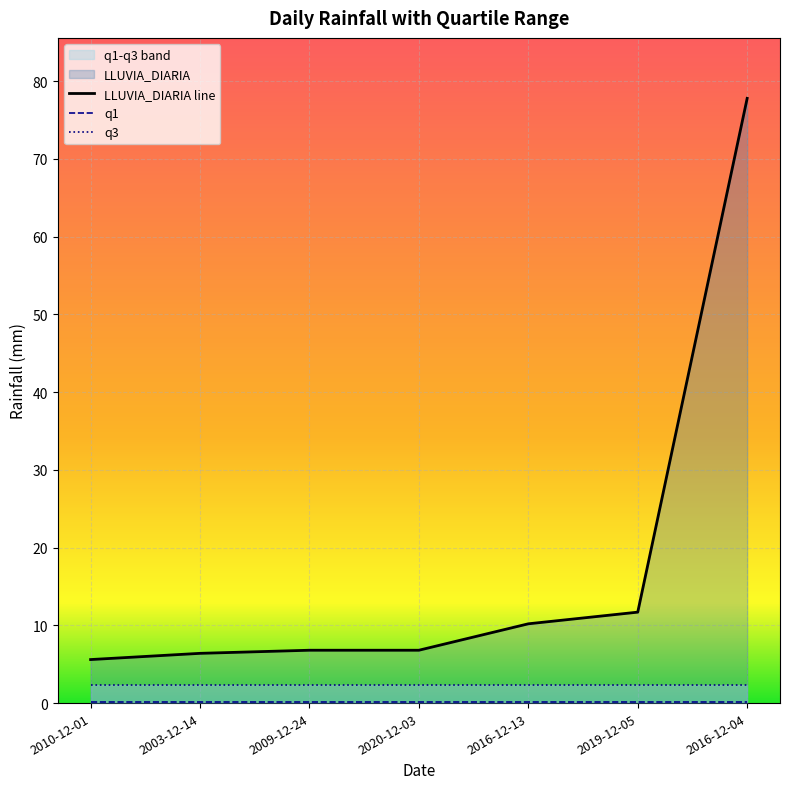

What is the value of the q1 point at the 4th from the left?

0.2